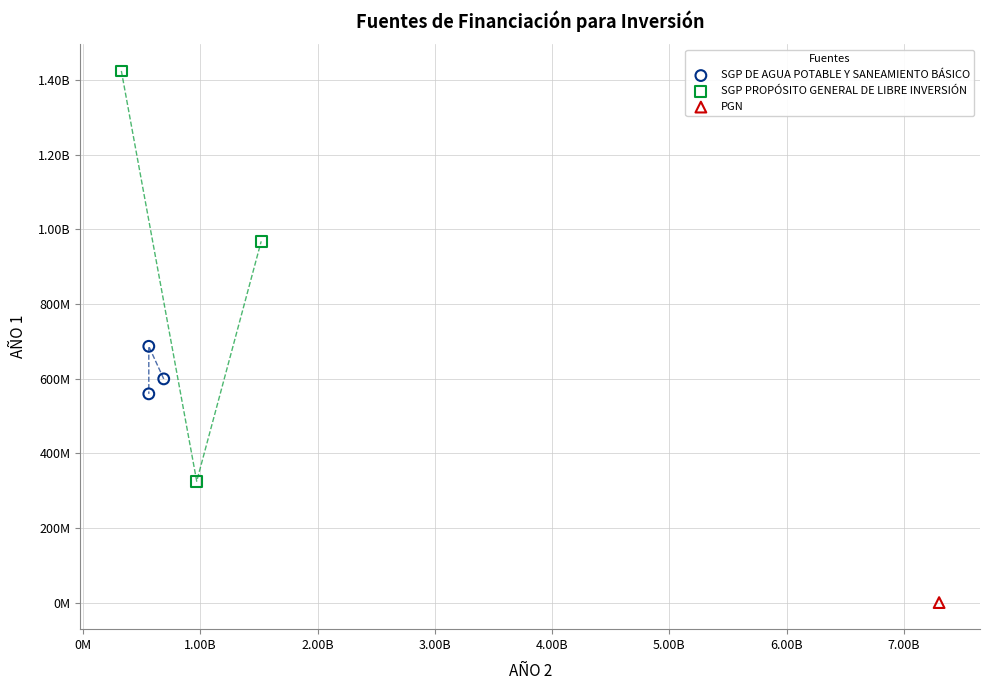

What are all the series names shown in the legend?

SGP DE AGUA POTABLE Y SANEAMIENTO BÁSICO, SGP PROPÓSITO GENERAL DE LIBRE INVERSIÓN, PGN